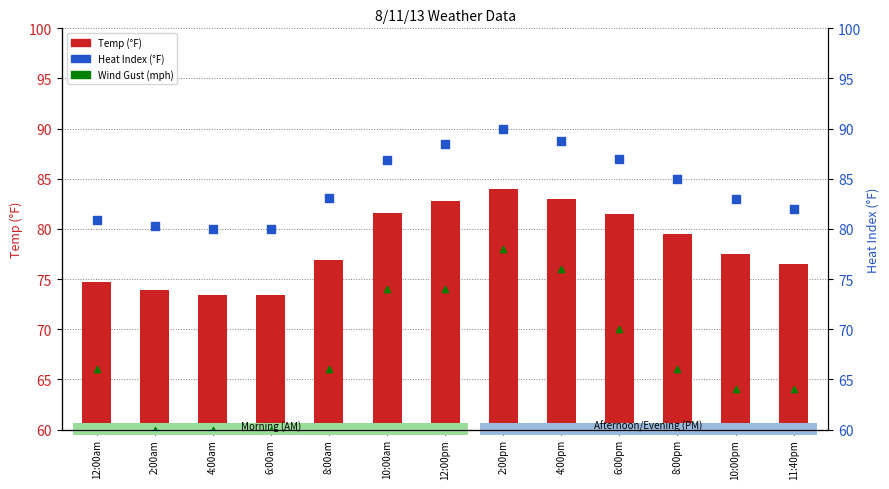

Is the value of Temp (°F) at 11:40pm greater than the value of Wind Gust (mph) at 12:00pm?

Yes